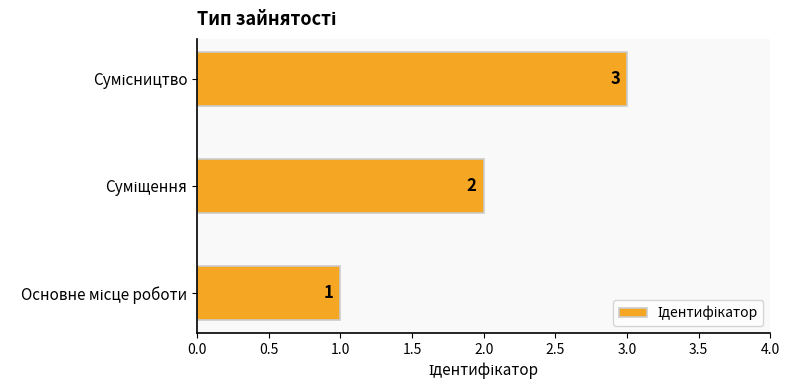

What is the minimum value shown in the chart?

1